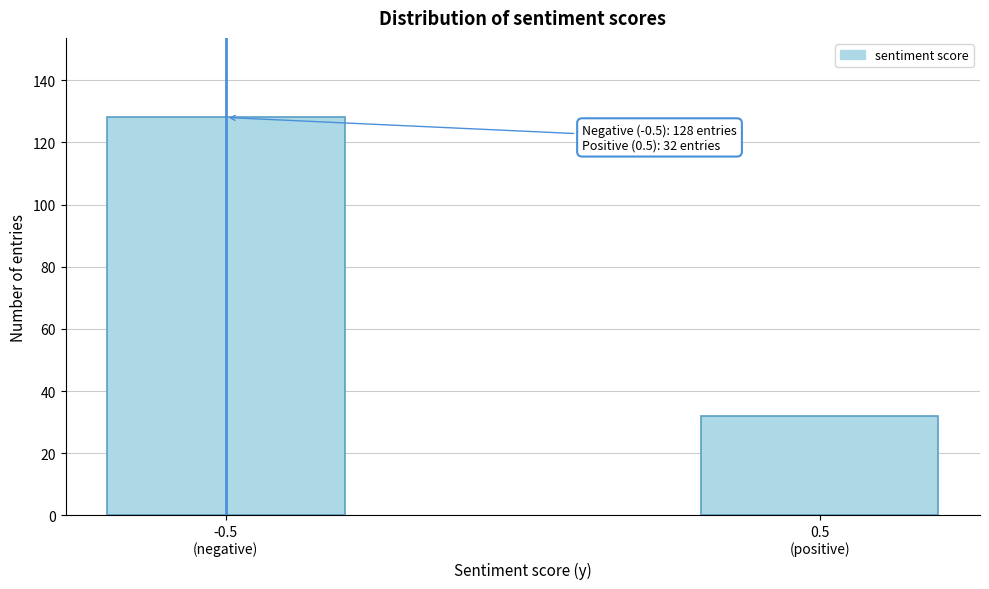

Reading left to right, what are all the values shown in this chart?

128	32